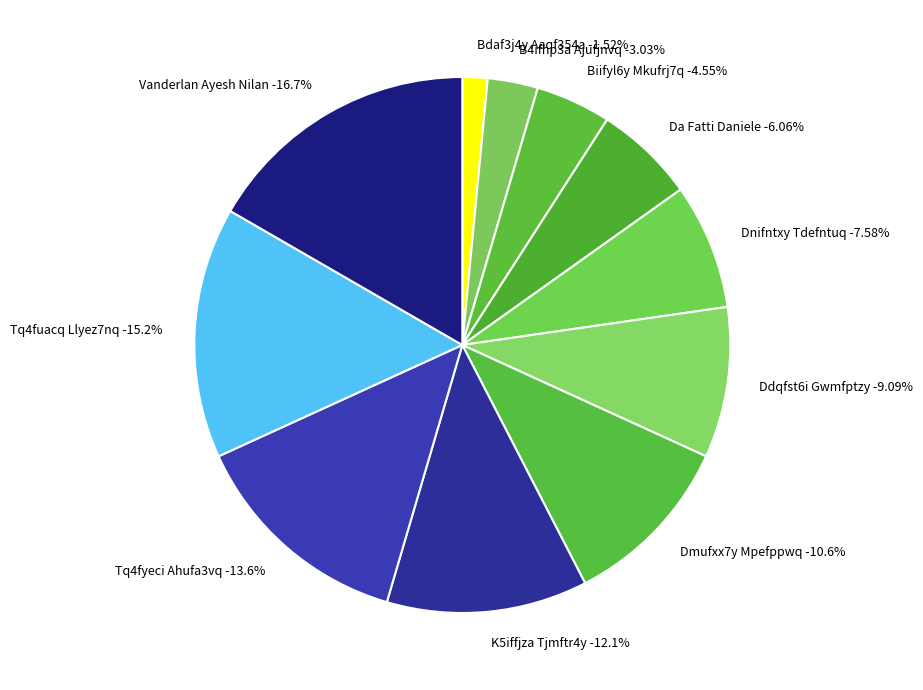

Rank the categories by value from lowest to highest.

Bdaf3j4y Aaqf354a, B4ifhp3a Ajufjnvq, Biifyl6y Mkufrj7q, Da Fatti Daniele, Dnifntxy Tdefntuq, Ddqfst6i Gwmfptzy, Dmufxx7y Mpefppwq, K5iffjza Tjmftr4y, Tq4fyeci Ahufa3vq, Tq4fuacq Llyez7nq, Vanderlan Ayesh Nilan